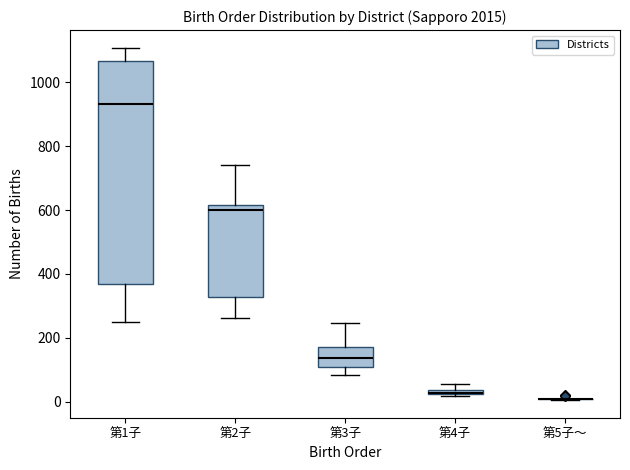

Where is the lower edge of the box for 第2子 on the y-axis? The values are not printed on the chart, so give them approximately, as read against the axis.

320